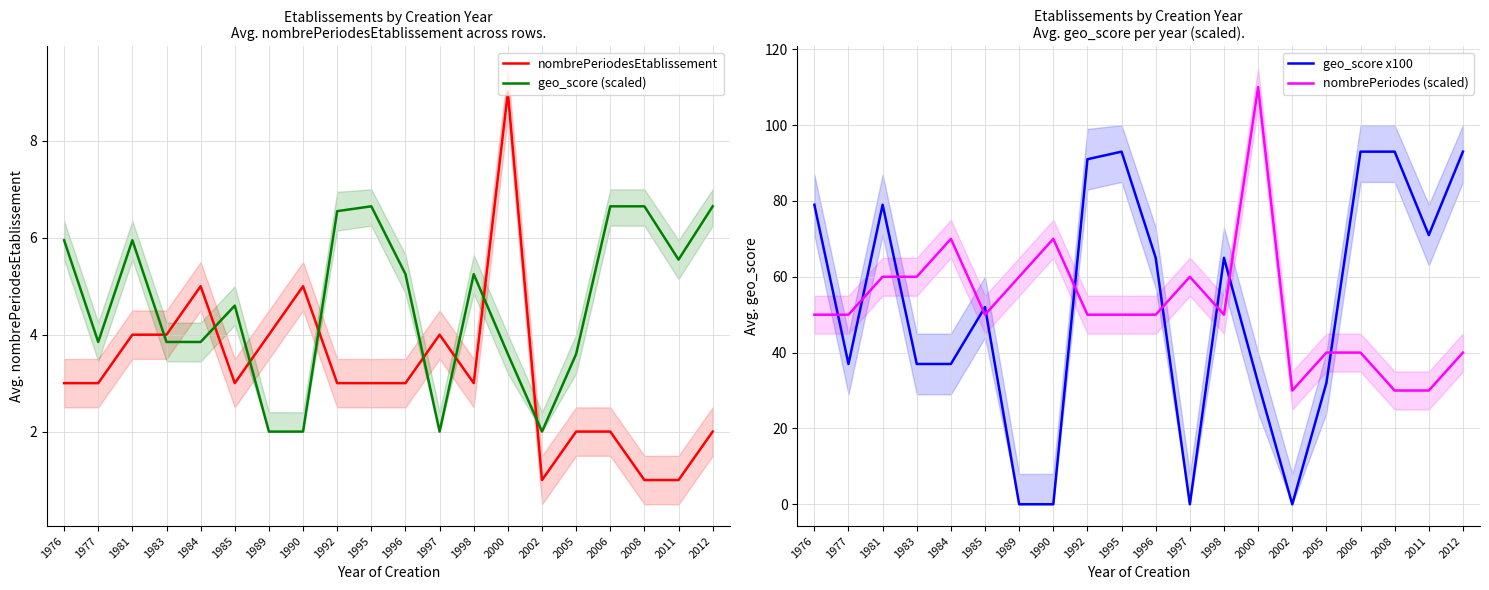

List the series in order of their peak value, highest first.

nombrePeriodes (scaled), geo_score x100, nombrePeriodesEtablissement, geo_score (scaled)